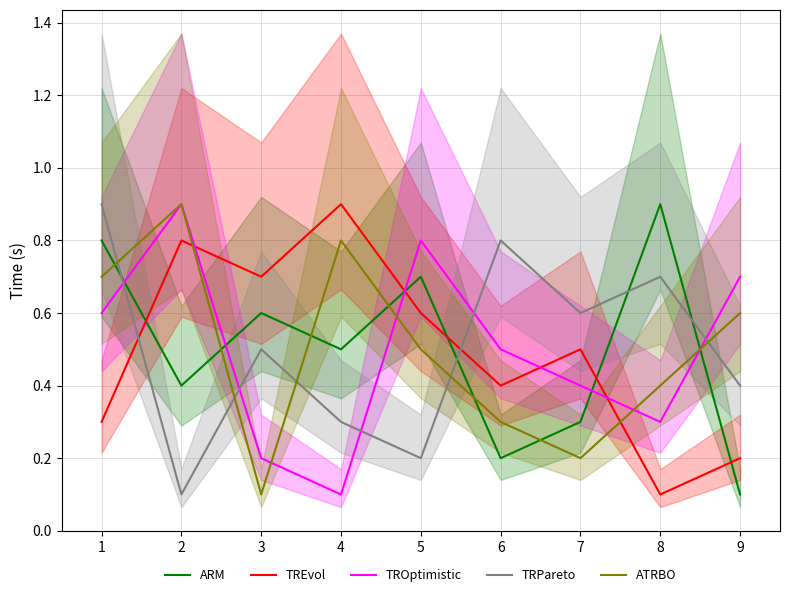

At which label does TROptimistic reach its peak?

2